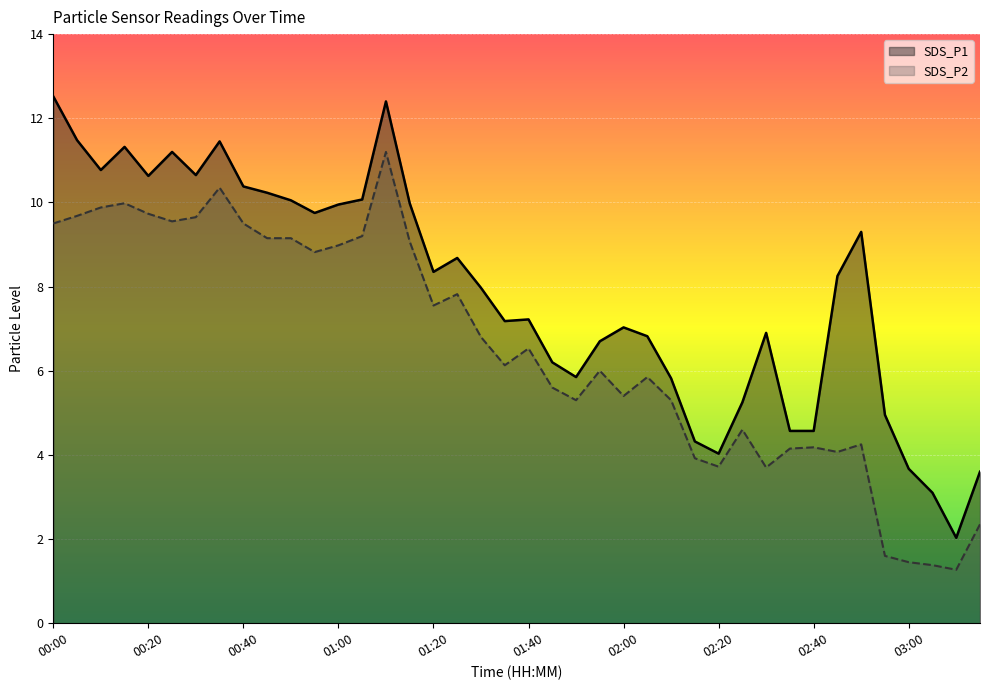

Which series has the largest total across all categories?

SDS_P1